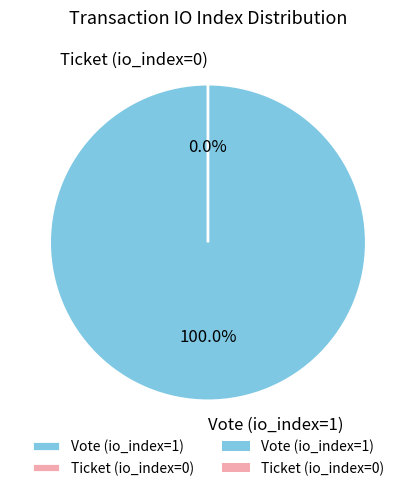

Count the number of slices in the pie.

2